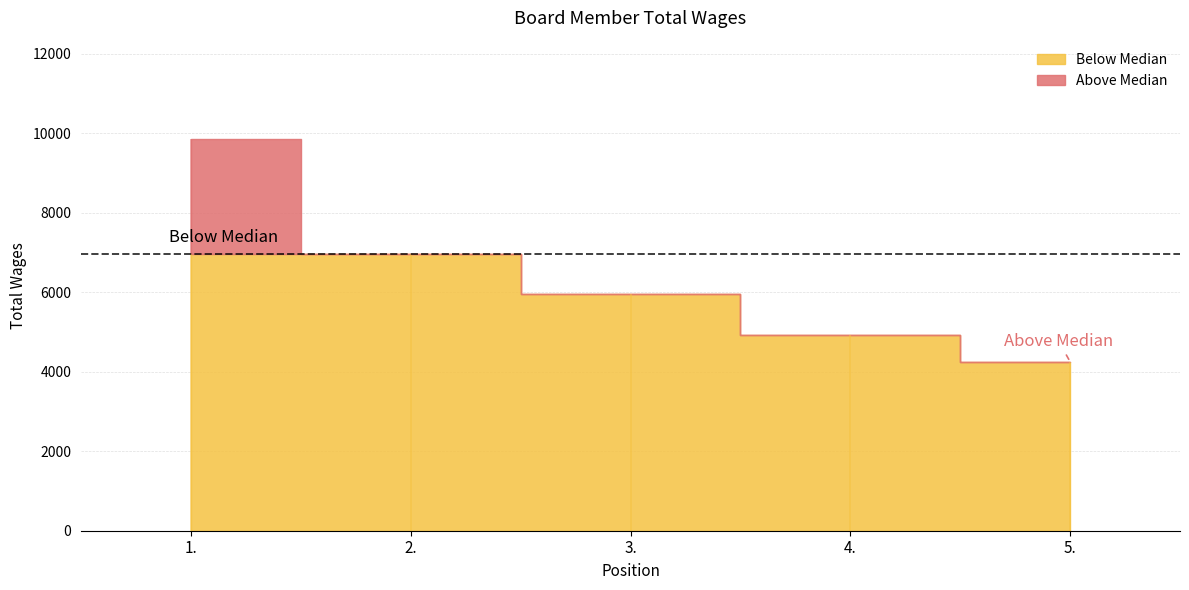

Rank the categories by value from lowest to highest.

5., 4., 3., 2., 1.